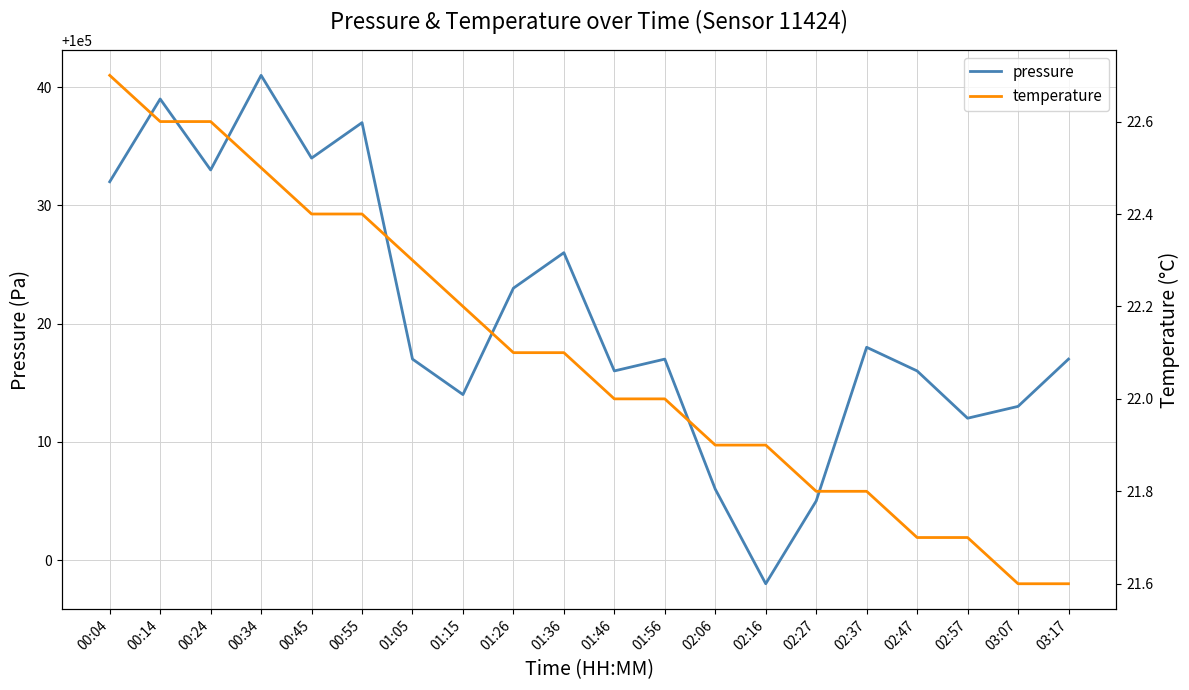

What is the sum of all temperature values?

441.9